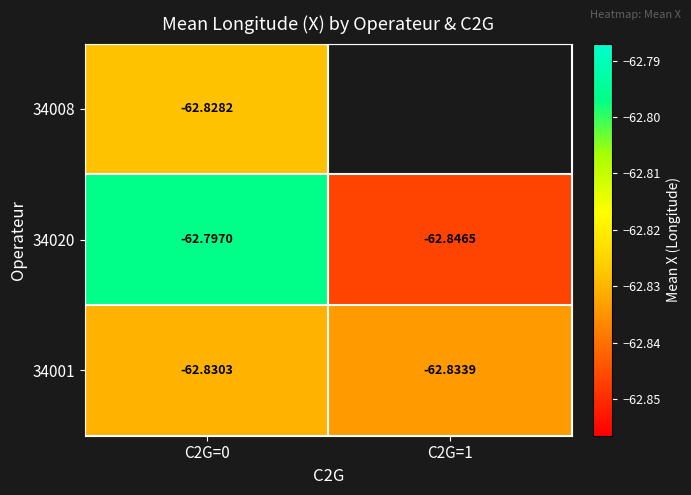

What is the total value across all series at C2G=0?

-188.5